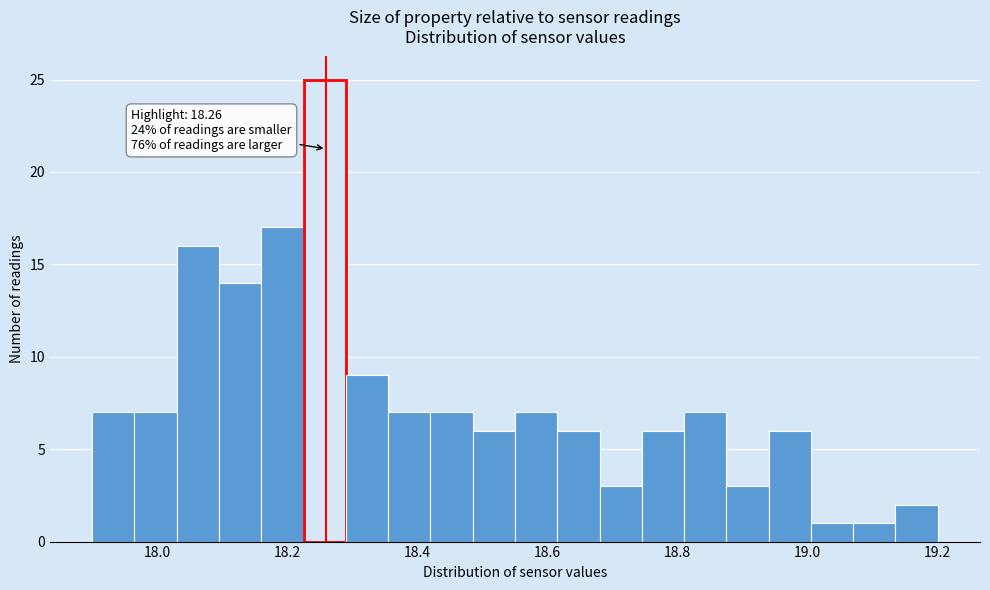

Around what value on the x-axis is the tallest bar? Give the approximate position of its centre, as read against the axis.

18.26